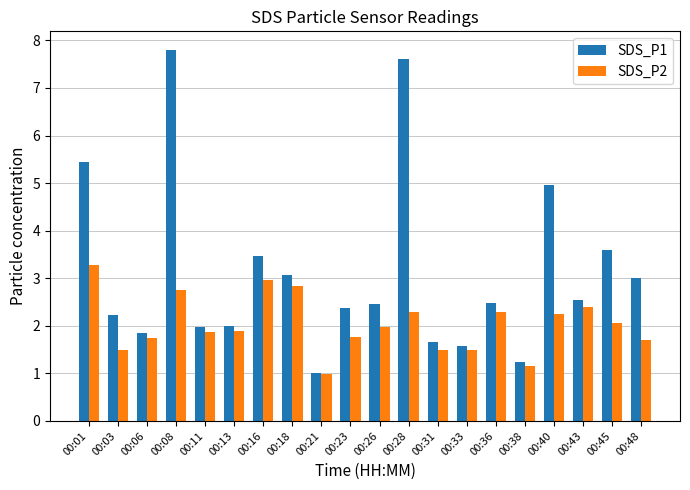

What is the minimum value for SDS_P2?

1.0